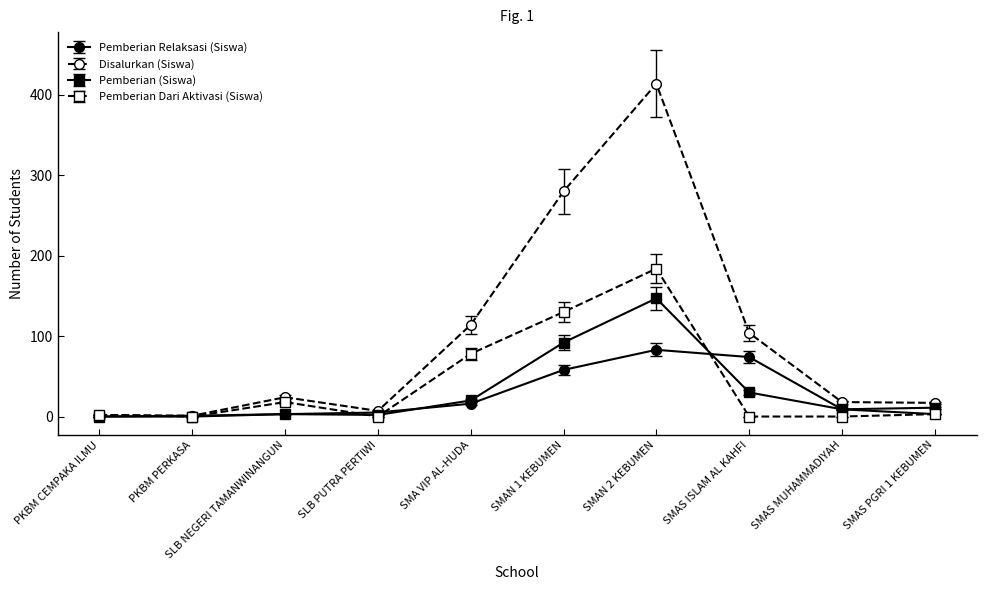

Which series has the largest range (max minus min)?

Disalurkan (Siswa)